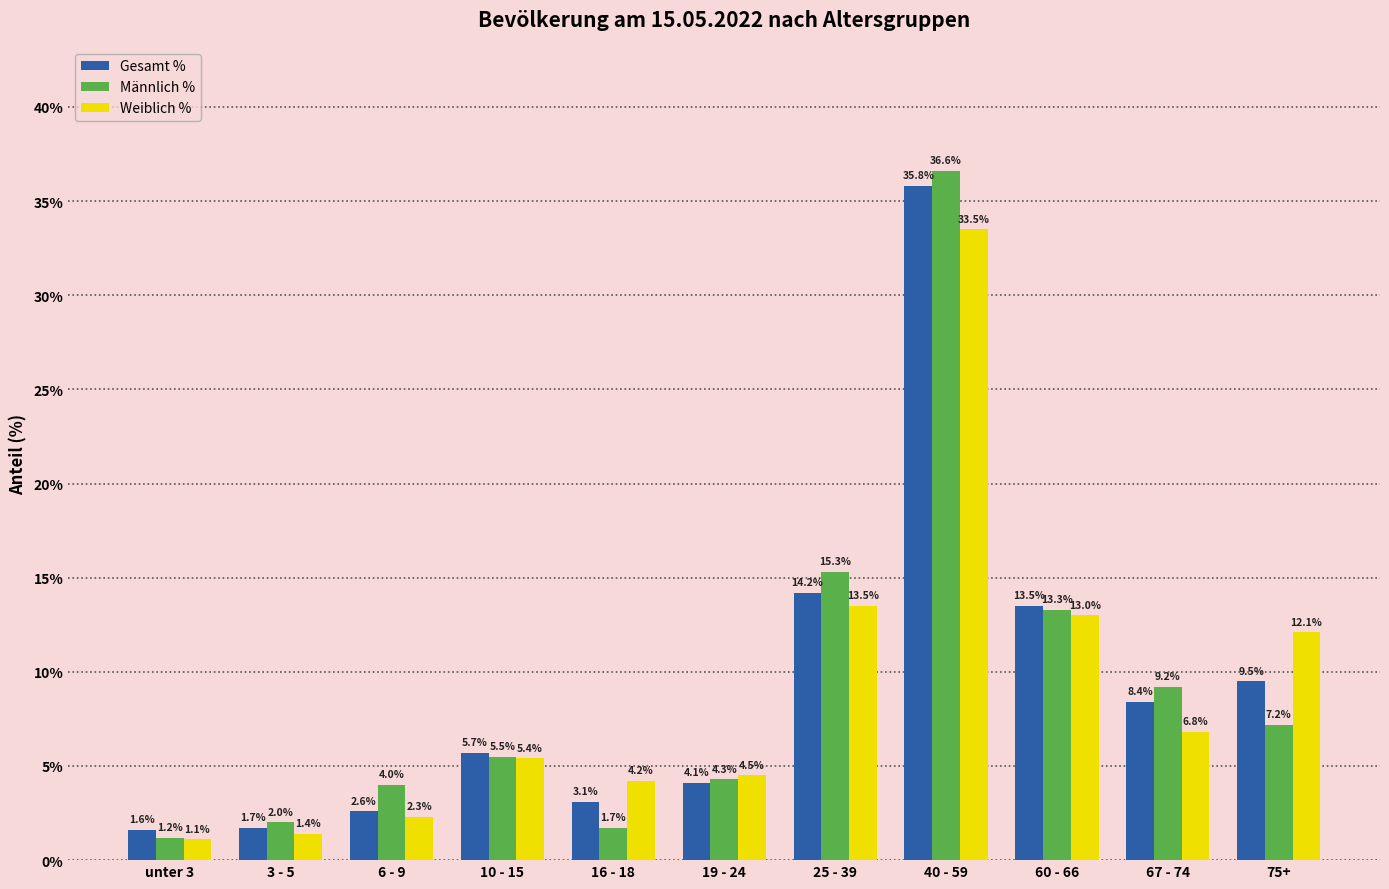

What is the sum of all Gesamt % values?

100.2